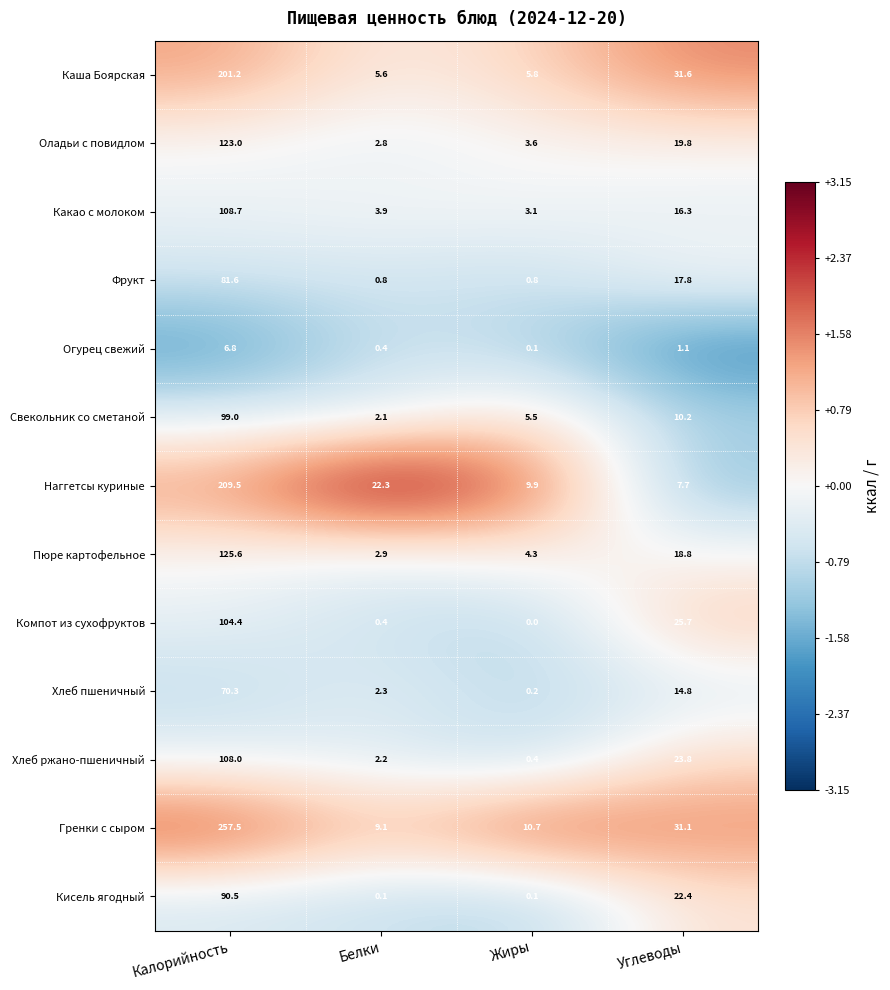

Which series has the widest spread of values?

Гренки с сыром